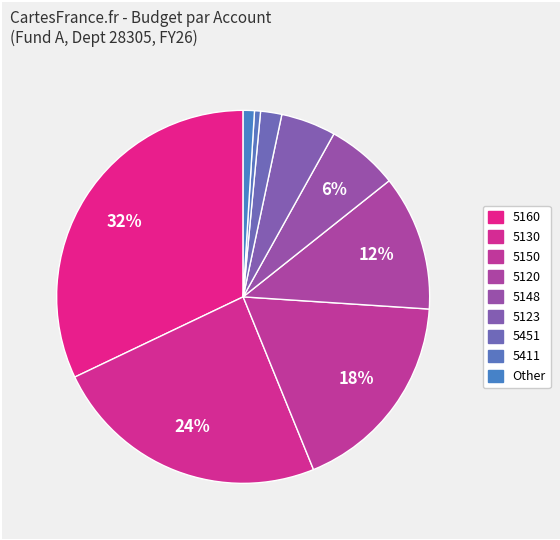

Count the number of slices in the pie.

9